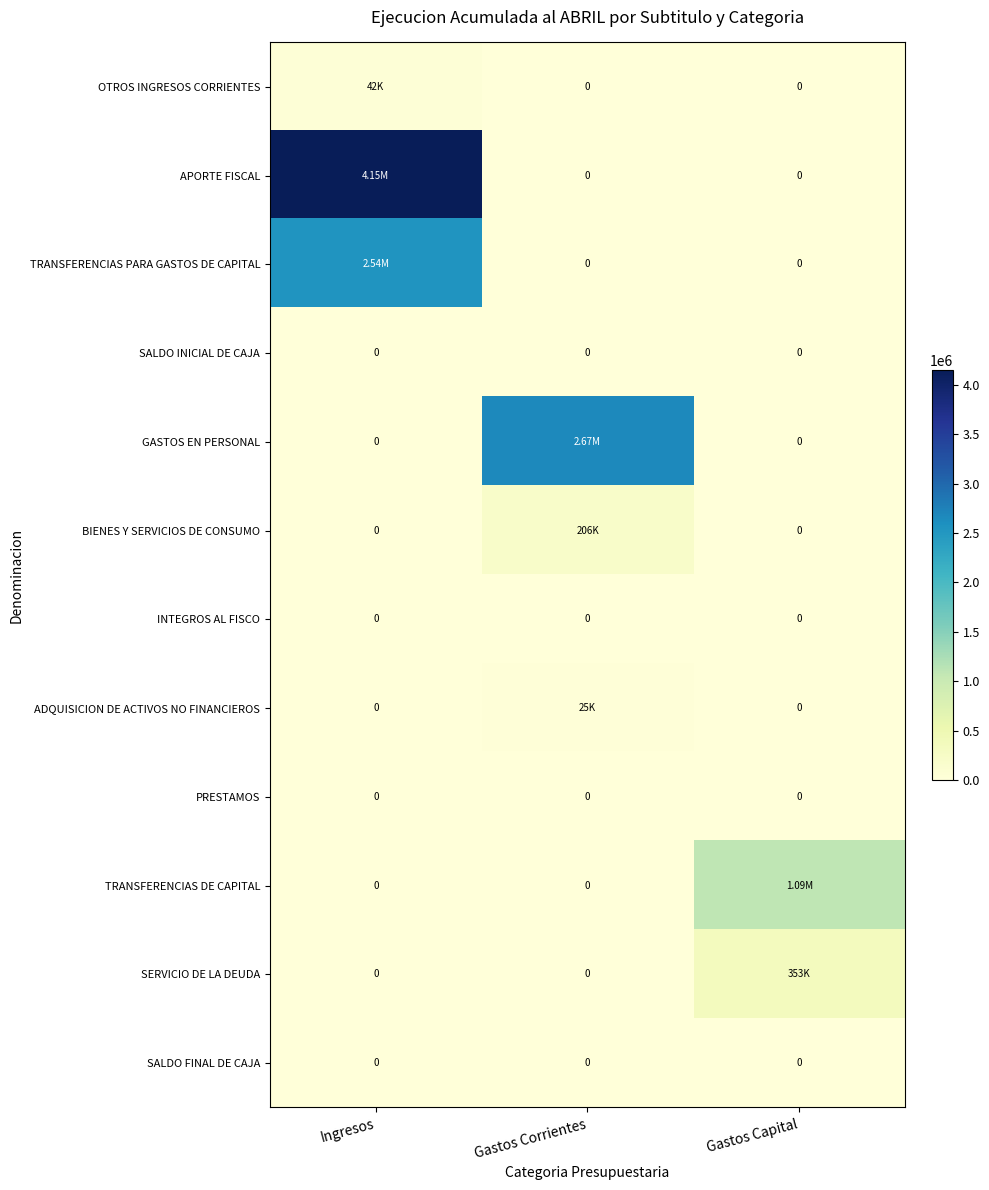

The value of TRANSFERENCIAS PARA GASTOS DE CAPITAL at Gastos Corrientes is 0. True or false?

True